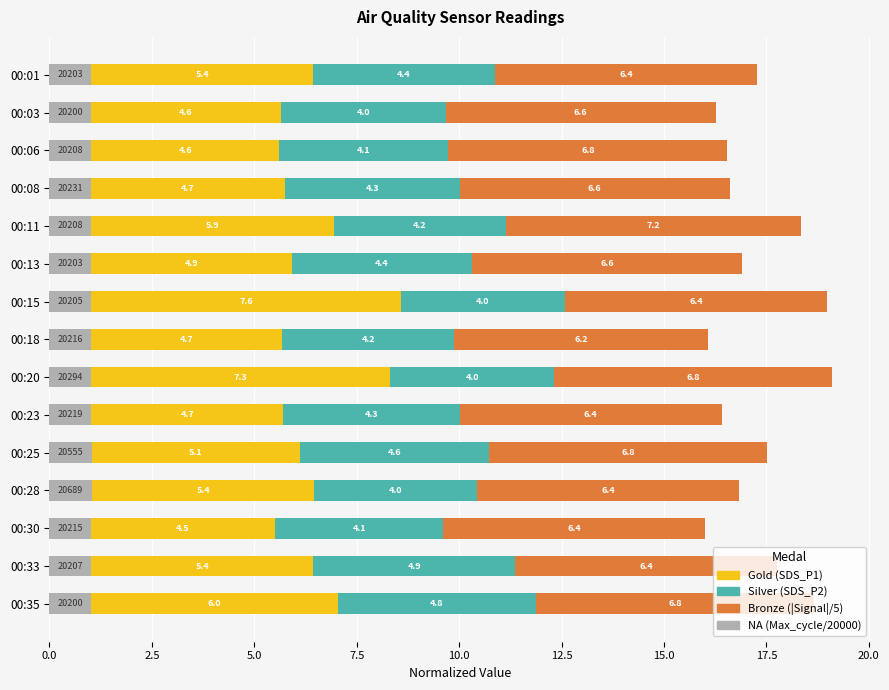

What is the total value across all series at 00:13?

16.9